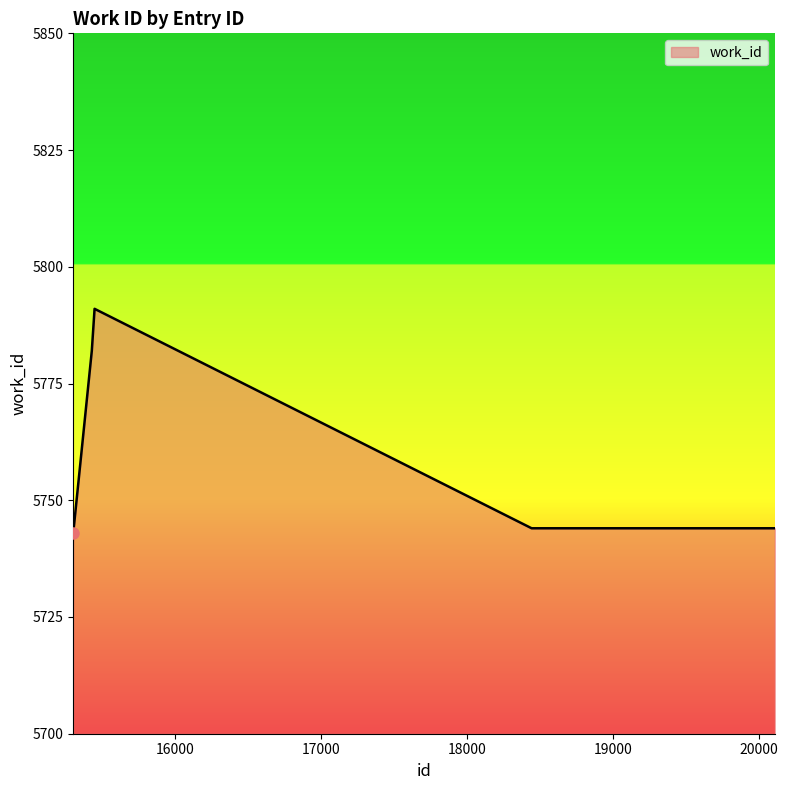

What is the difference between the maximum and minimum values?

48